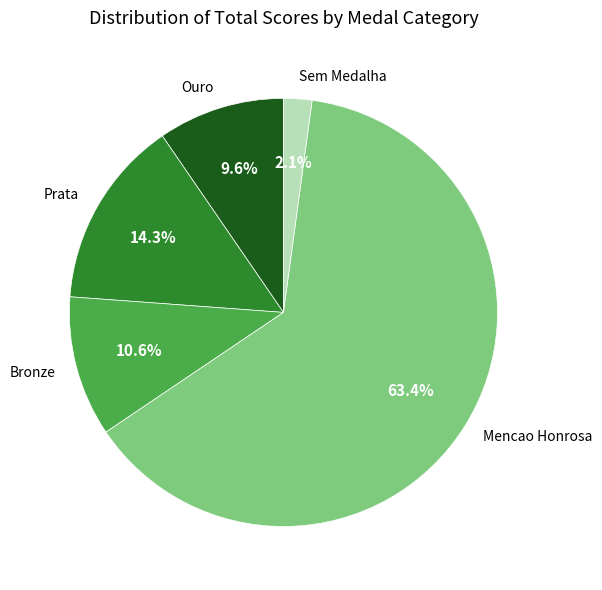

How many segments does this pie chart have?

5